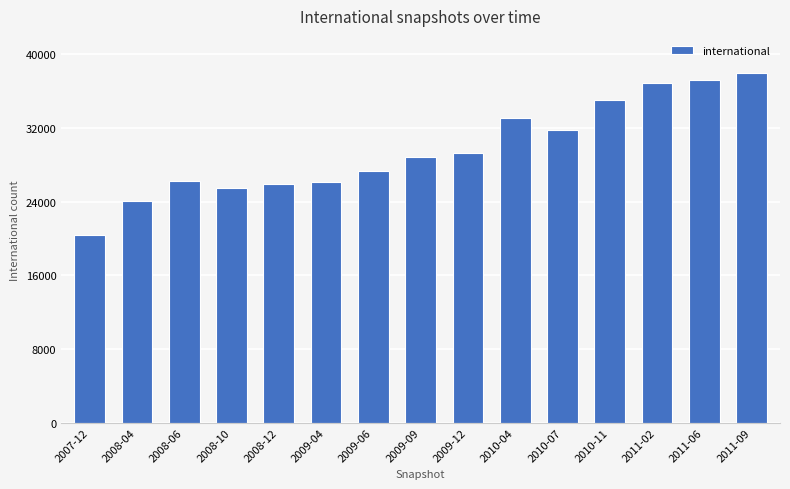

Reading left to right, extract all data points from this chart.

20339	24113	26285	25512	25908	26112	27353	28876	29279	33048	31803	35012	36836	37172	37993